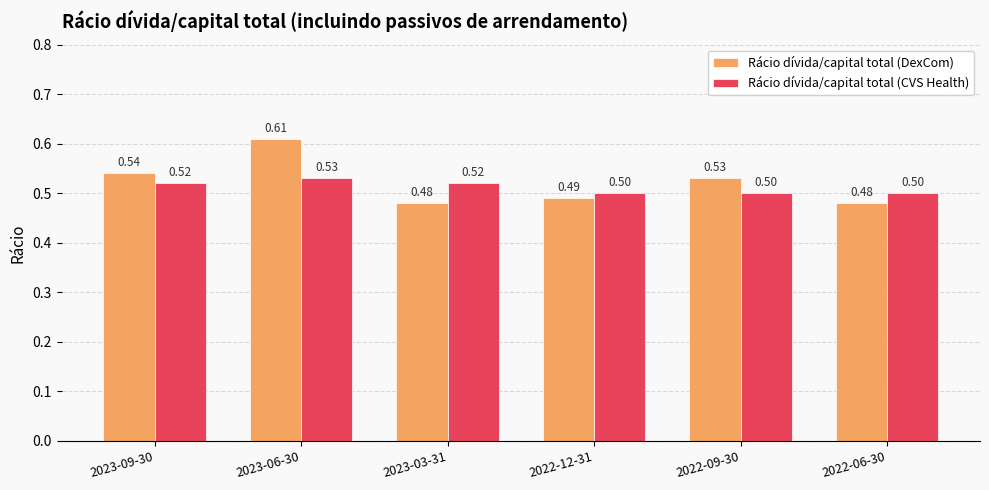

Is the value of Rácio dívida/capital total (DexCom) at 2022-09-30 greater than the value of Rácio dívida/capital total (CVS Health) at 2022-09-30?

Yes